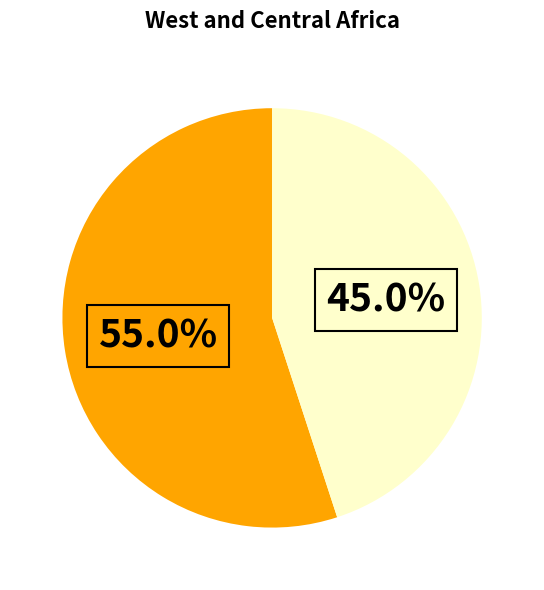

Is there a majority slice in this chart?

Yes